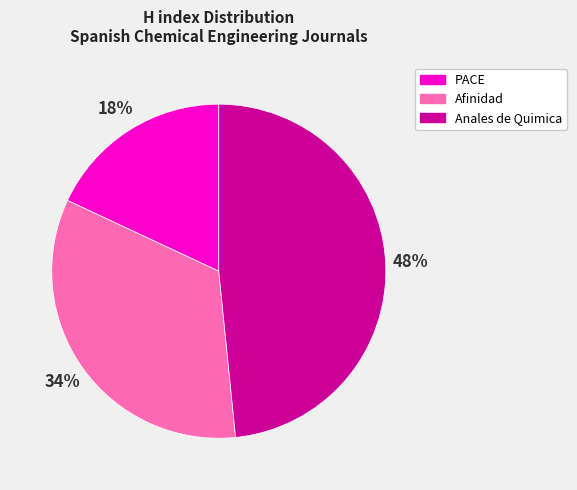

Combined, do Anales de Quimica and PACE account for over 50%?

Yes